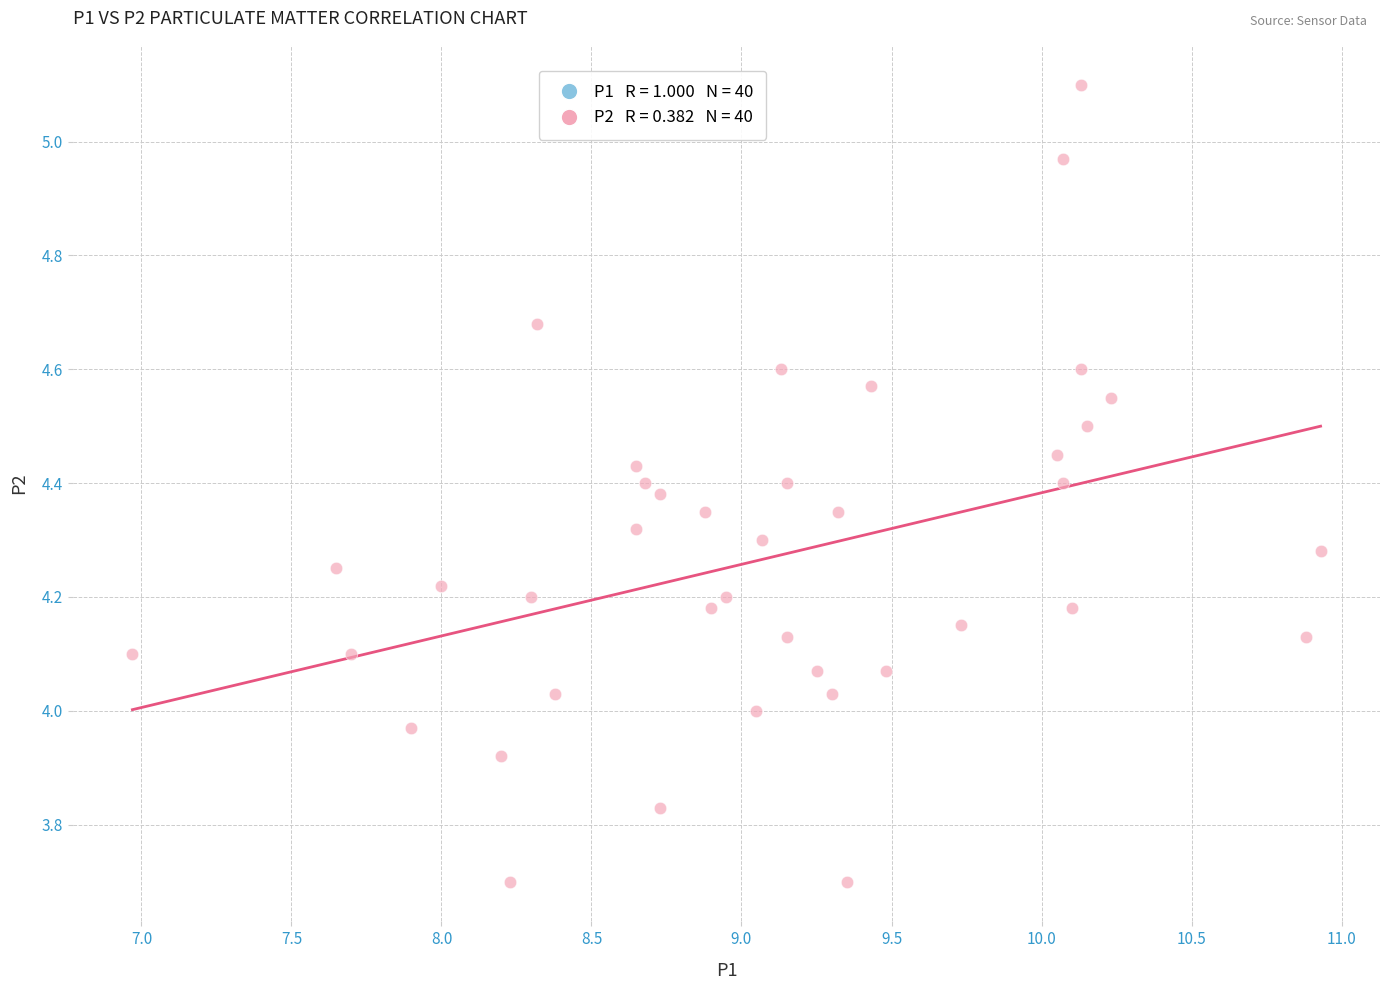

What is the range of Y values (max minus min)?

1.4